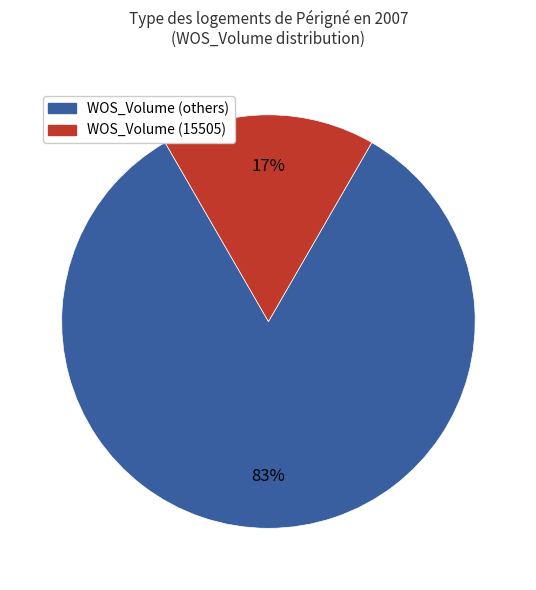

Is there any slice that represents more than half of the pie?

Yes